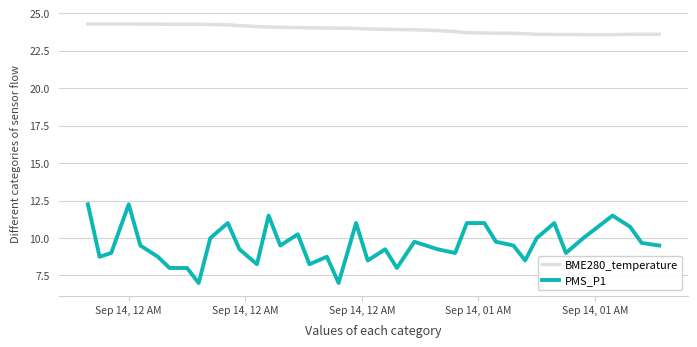

What is the maximum value shown in the chart?

24.3